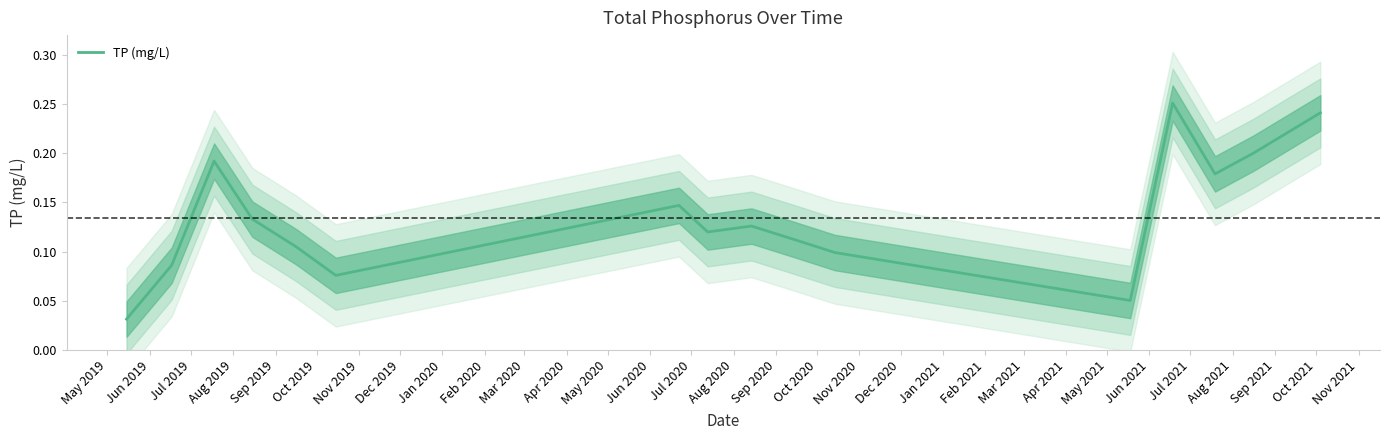

At which category does the chart reach its minimum across all series?

May 2019